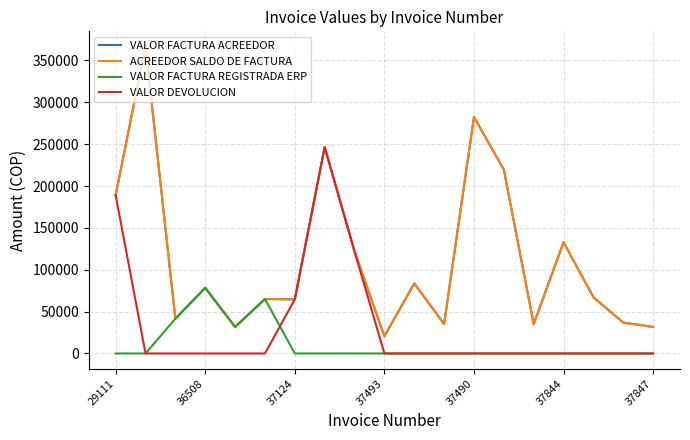

What is the difference between the maximum and second lowest values in the ACREEDOR SALDO DE FACTURA series?

334700